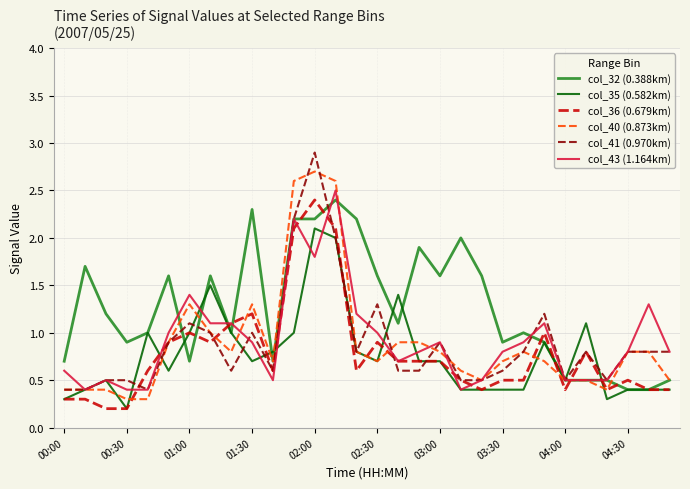

Which series has the largest total across all categories?

col_32 (0.388km)